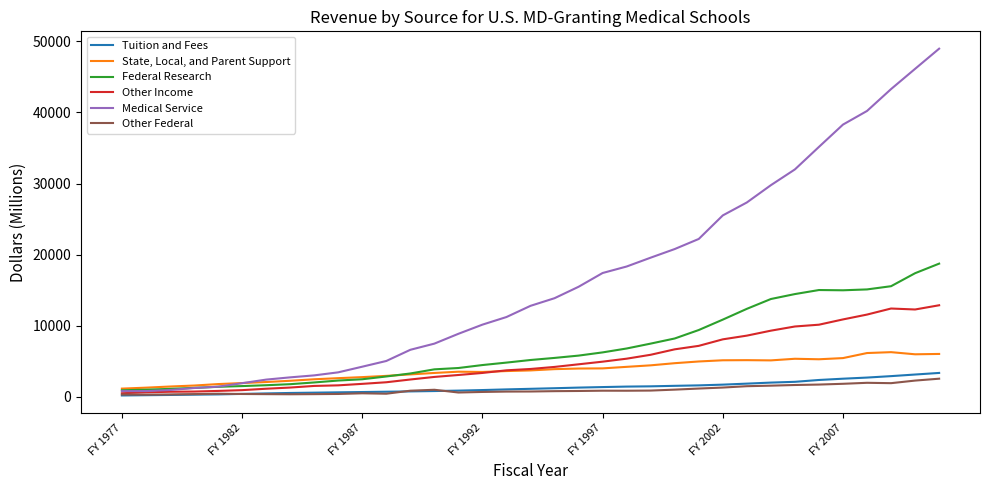

What is the highest value of the Federal Research series?

18735